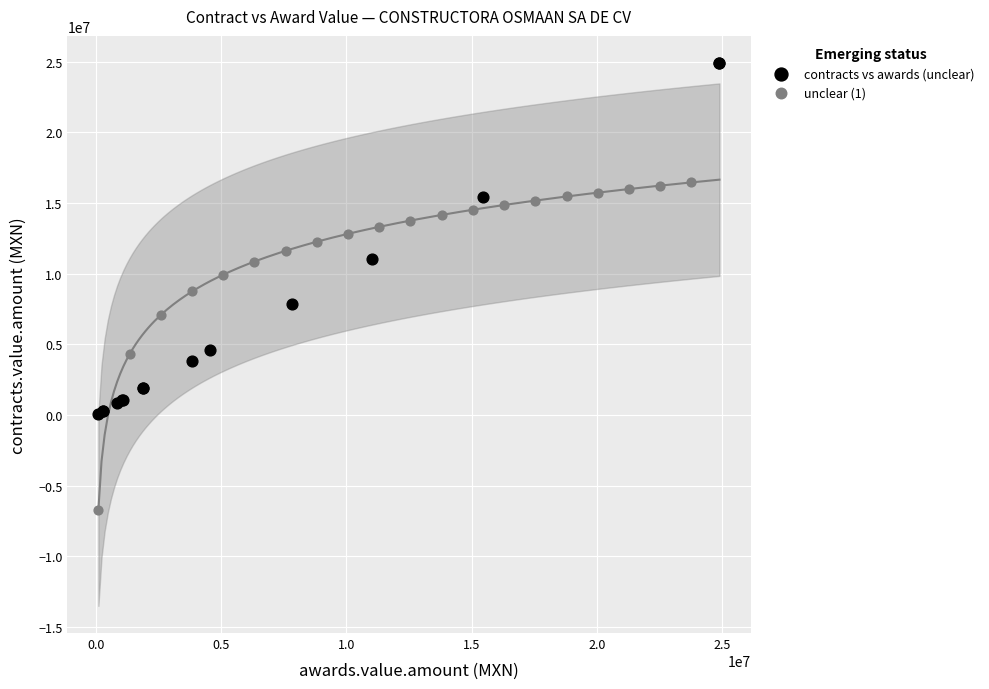

Which series contains the lowest Y value?

unclear (1)